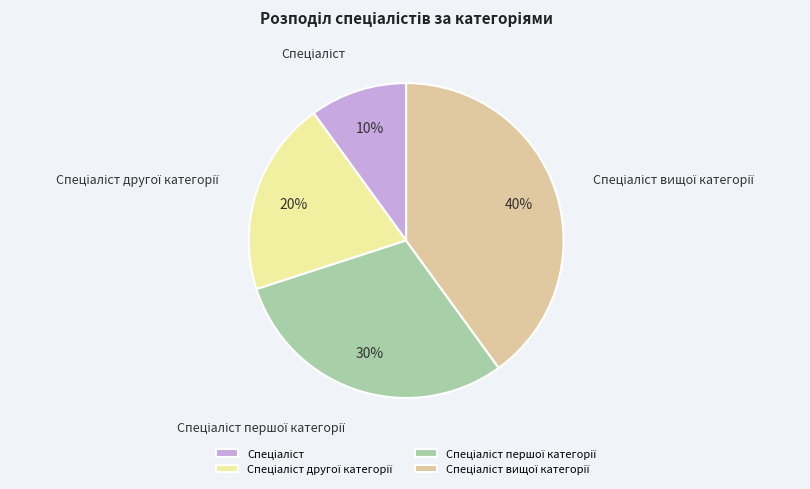

To the nearest percent, what is the difference between the largest and smallest slice percentages?

30%